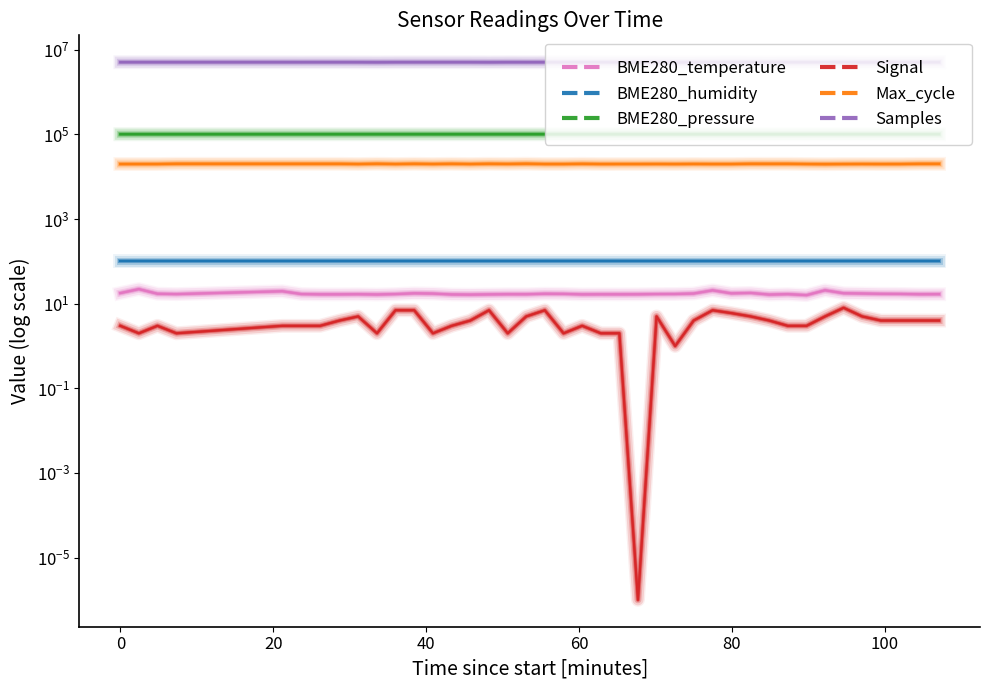

Where does the Samples series first go above 5108609?

−20